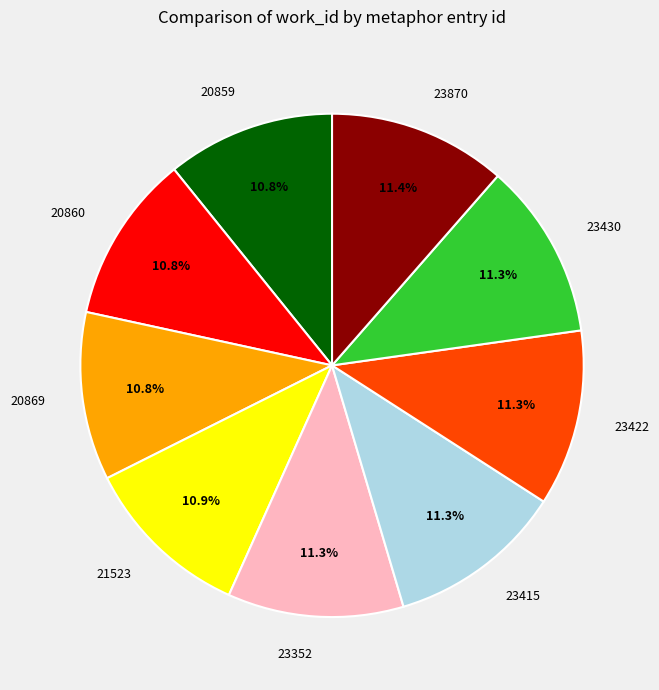

To the nearest percent, what is the combined percentage of 20869 and 20860?

22%